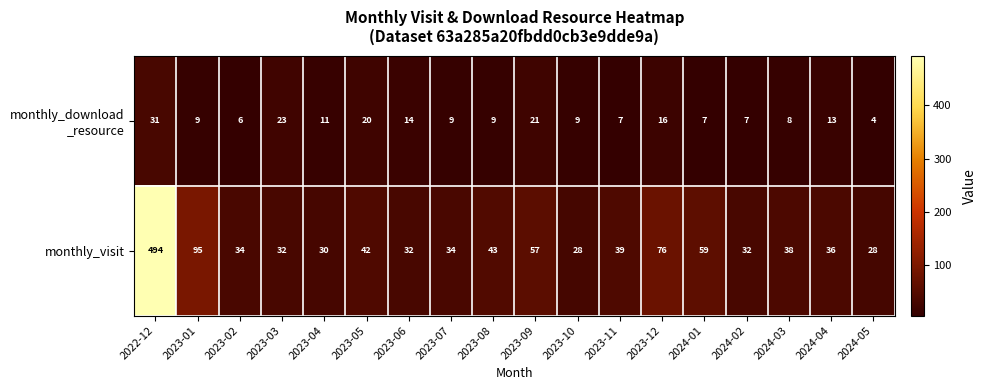

How many data points in monthly_visit are less than 38?

9